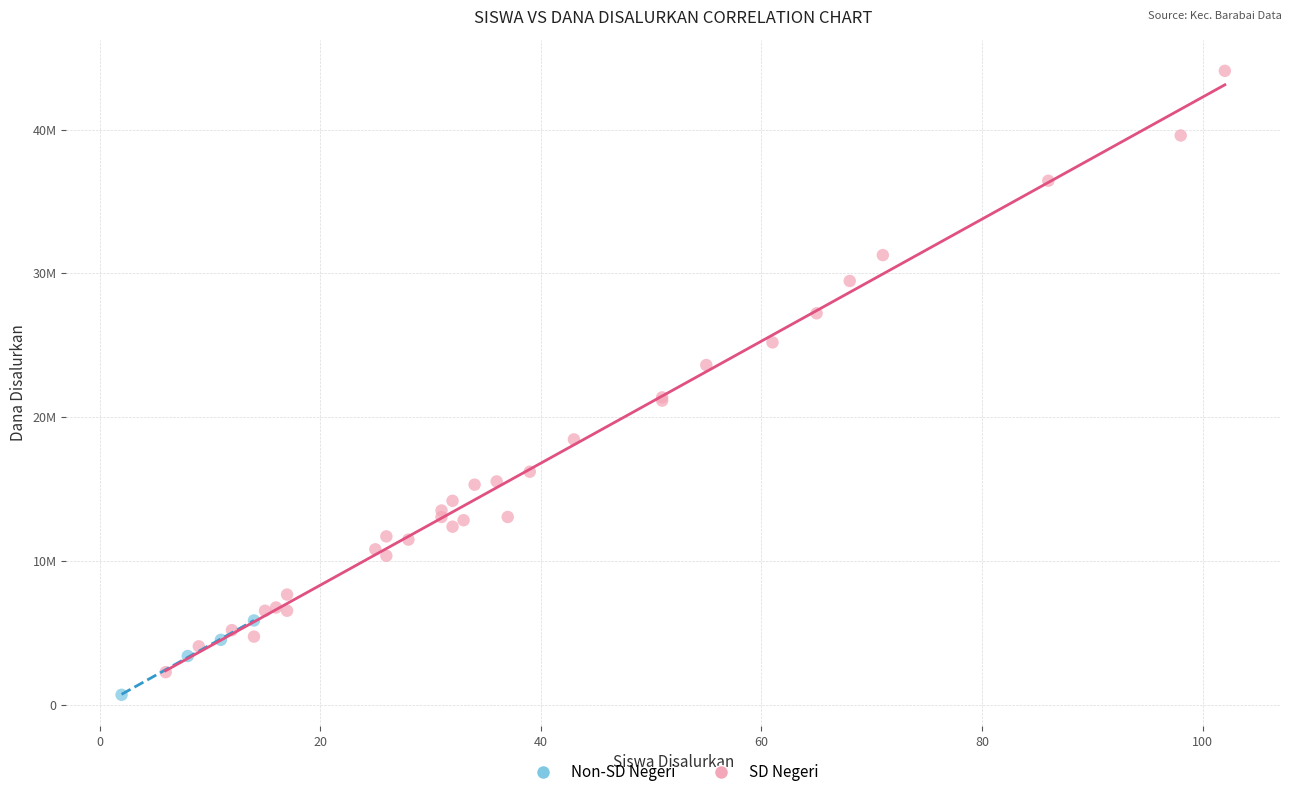

Which series has the largest Y range (max minus min)?

SD Negeri